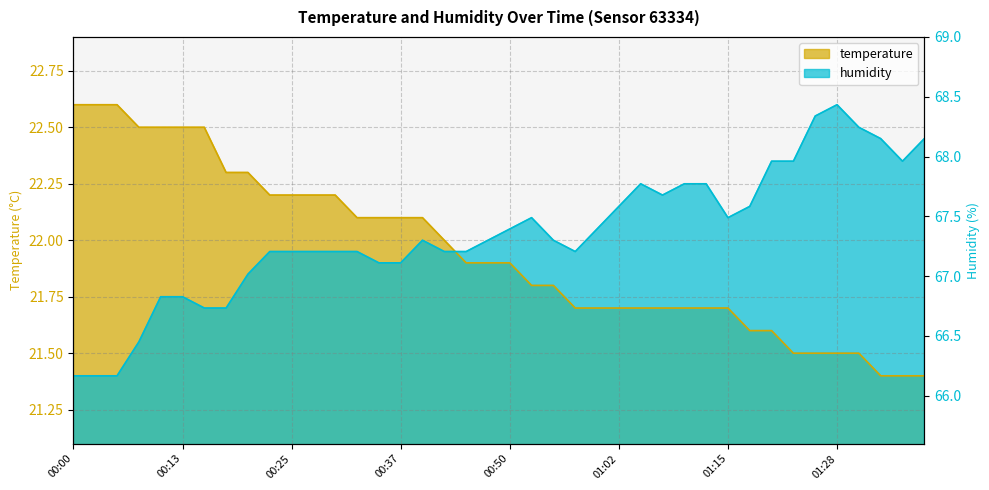

True or false: the data has more than 1 interior local peaks.

True